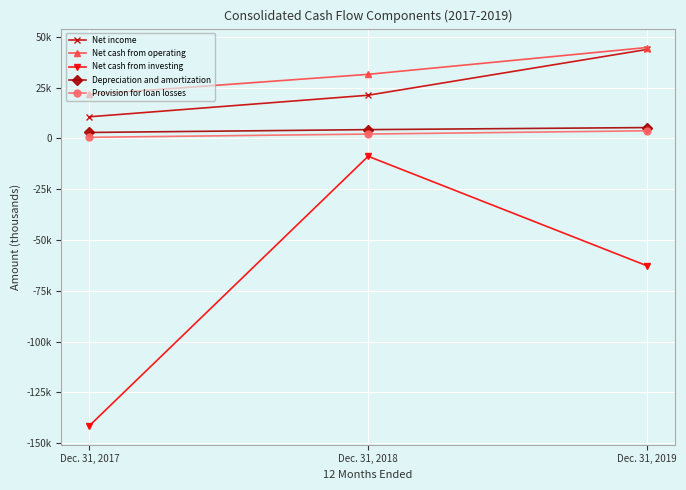

What are all the series names shown in the legend?

Net income, Net cash from operating, Net cash from investing, Depreciation and amortization, Provision for loan losses